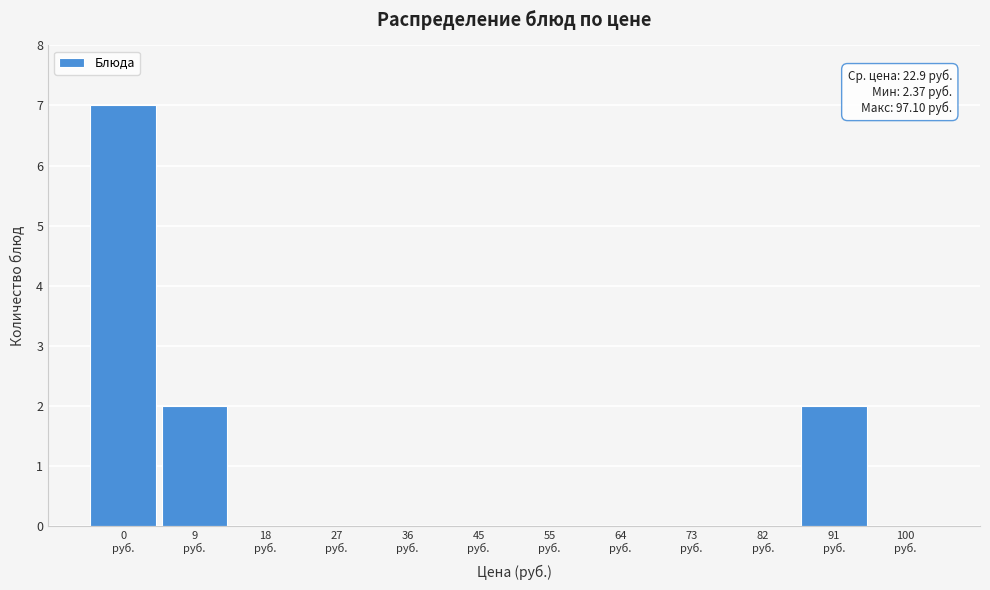

What is the greatest value displayed?

7